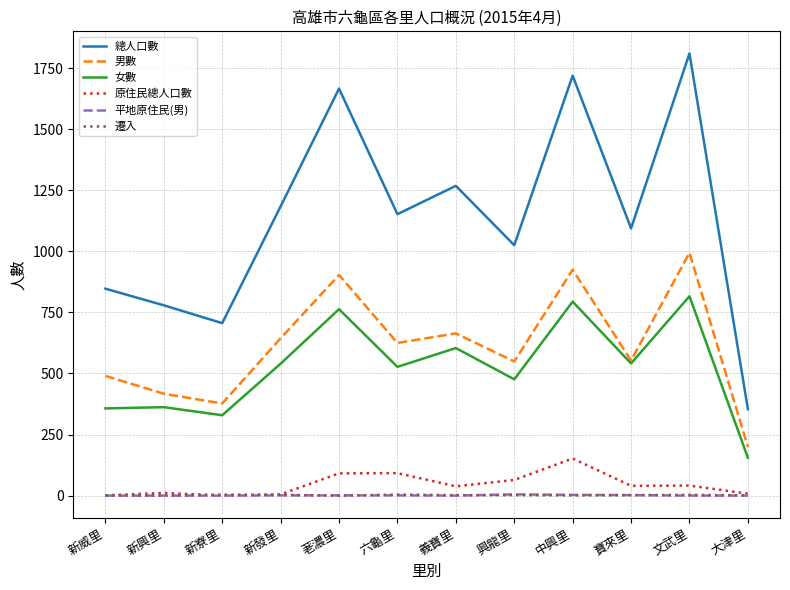

Is the value of 總人口數 at 興龍里 greater than the value of 平地原住民(男) at 文武里?

Yes